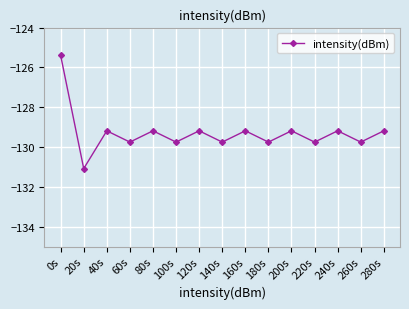

The chart shows a value of -131.1 at 20s. True or false?

True